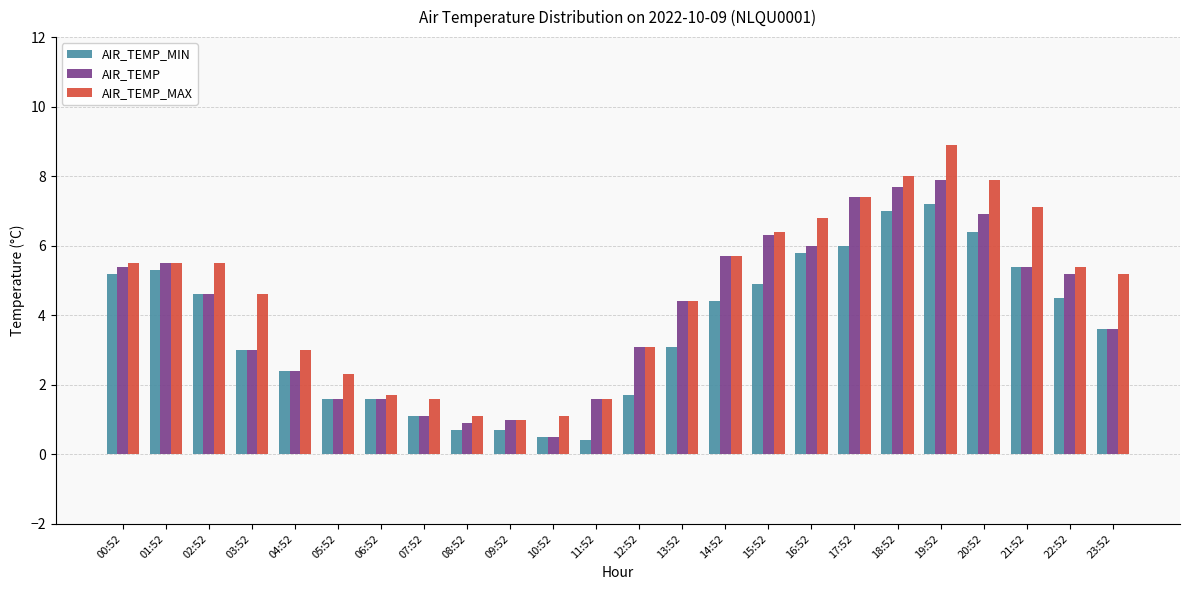

What is the highest value of the AIR_TEMP_MAX series?

8.9